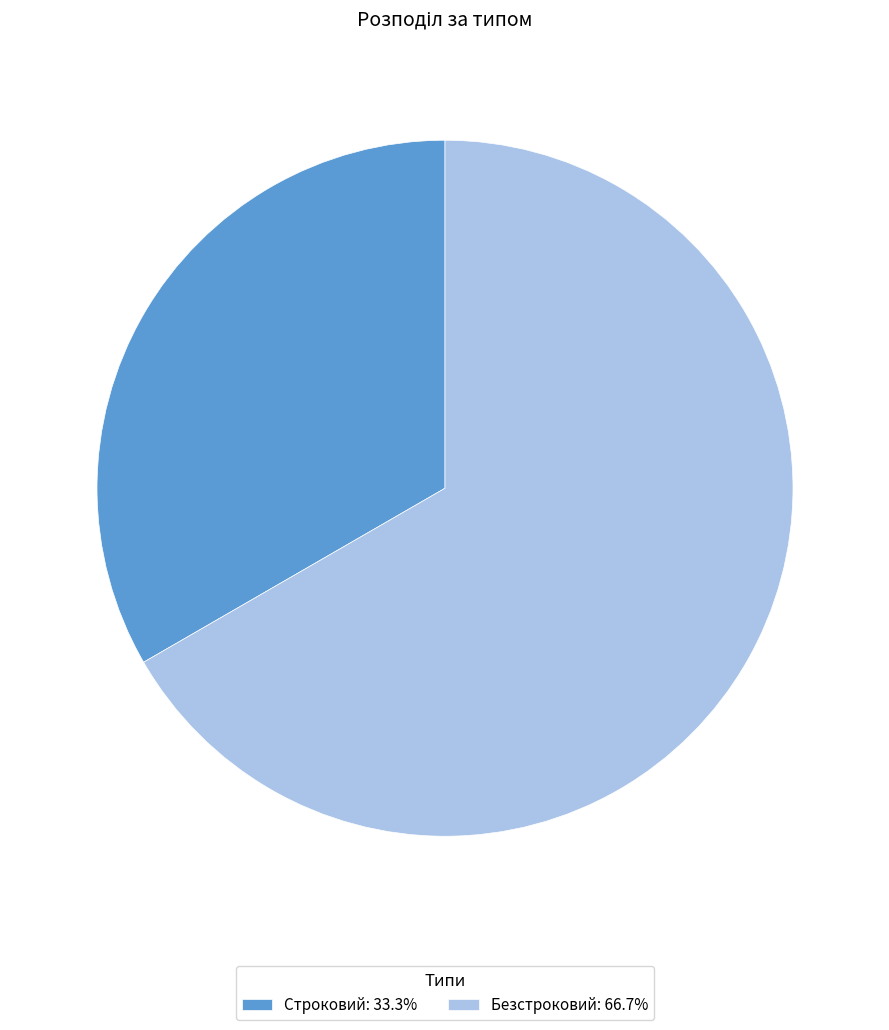

Which slice is the largest?

Безстроковий